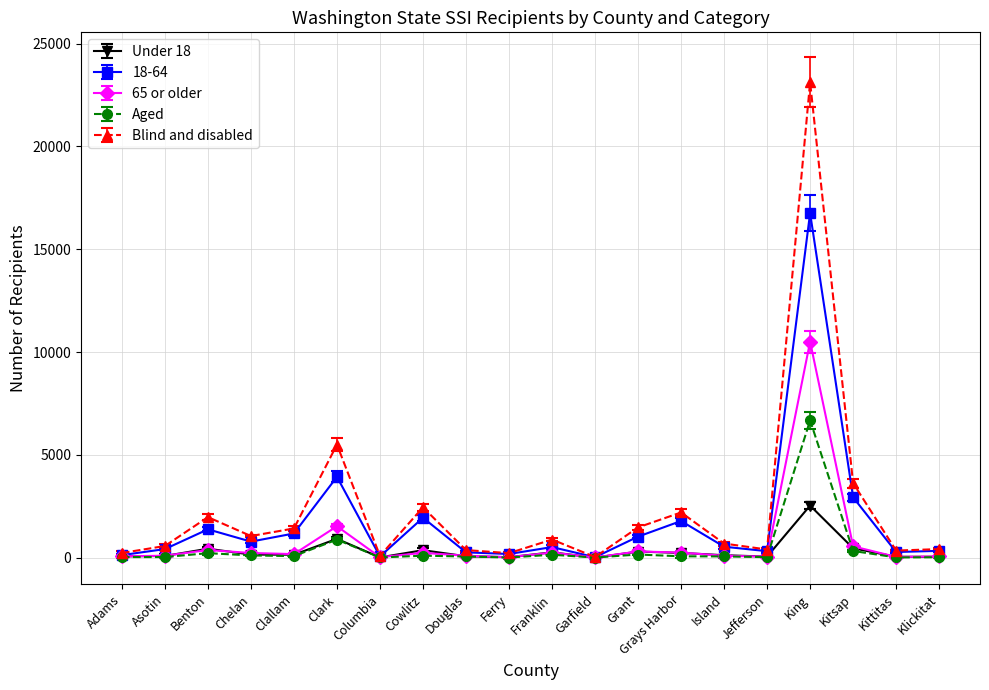

What is the difference between the maximum and minimum values in the Blind and disabled series?

23089